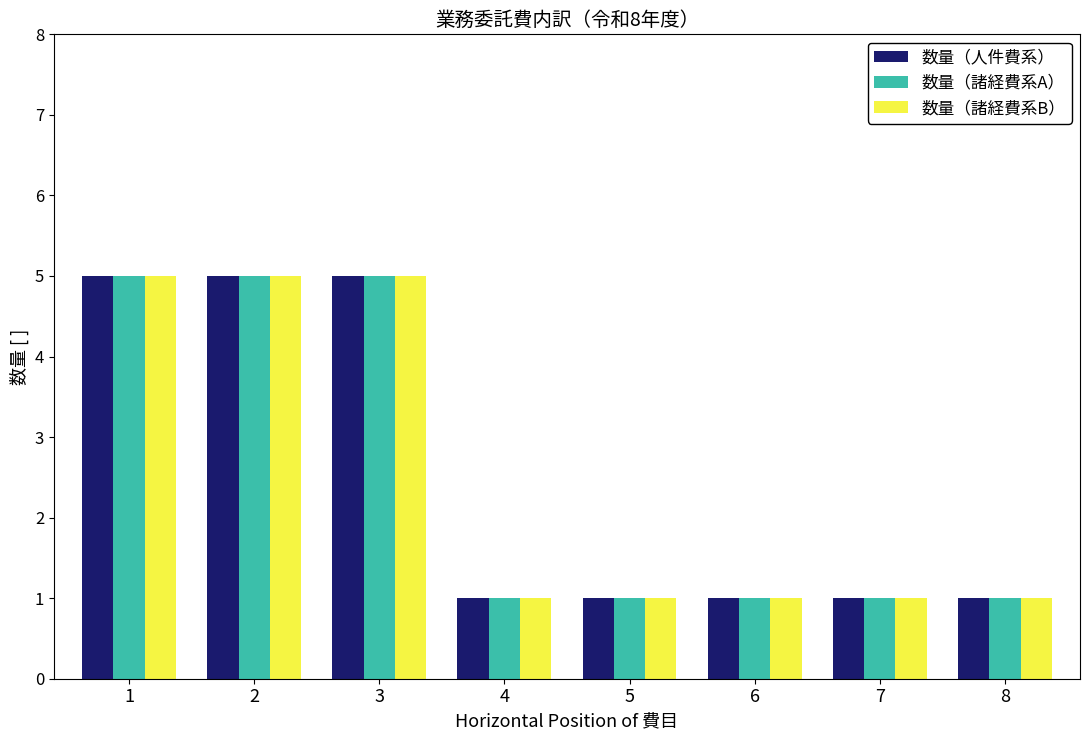

The 数量（諸経費系A） series shows 5 at 1. True or false?

True